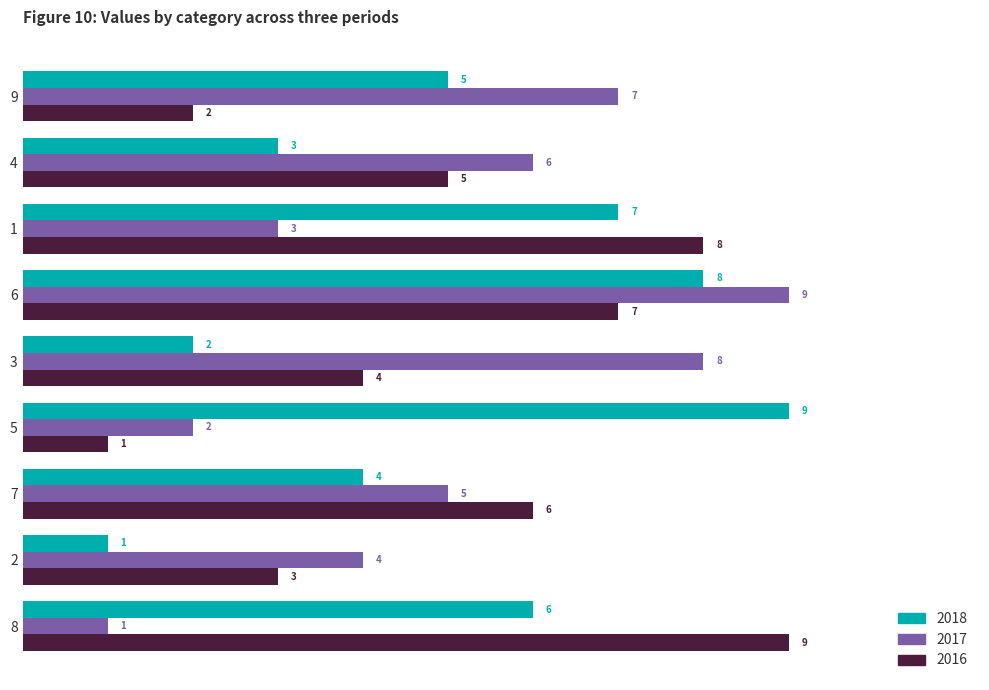

At how many categories does at least one series exceed 1?

9